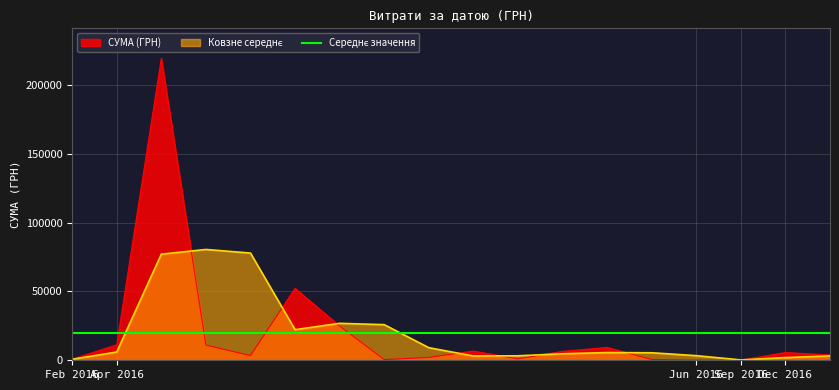

What is the difference between the second highest and second lowest values?

47005.5